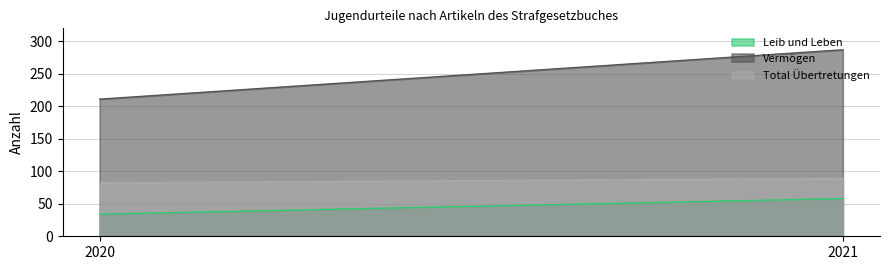

What is the lowest value of the Vermögen series?

211